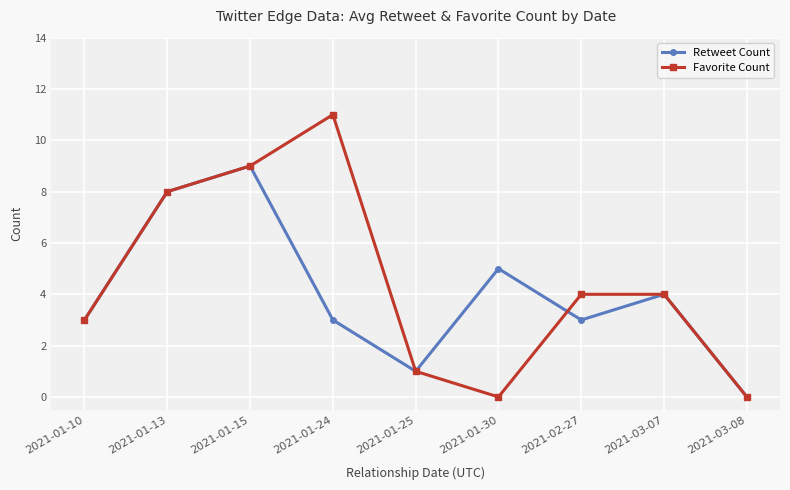

Which series has the widest spread of values?

Favorite Count